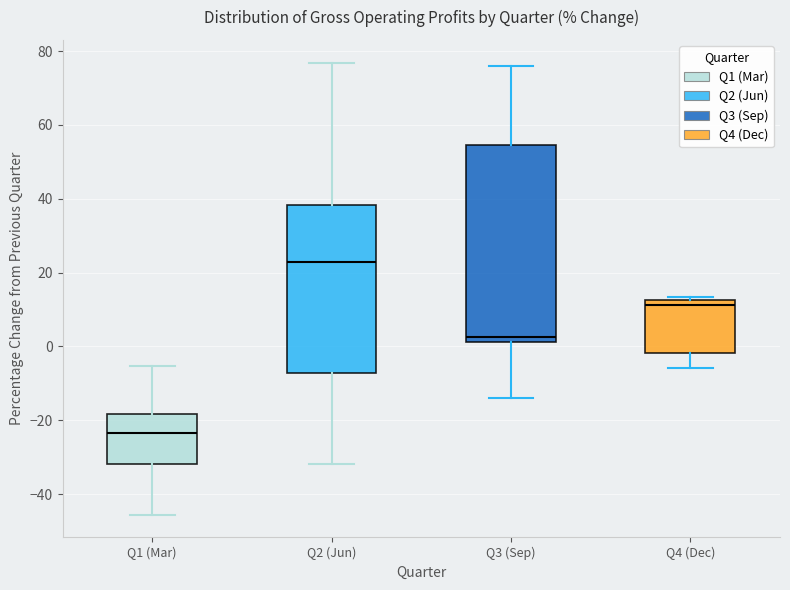

Reading left to right, read every box against the y-axis: the position of its median line, the range the box covers, and the ends of its whiskers. The values are not printed on the chart, so give them approximately, as read against the axis.

Q1 (Mar): median -24, box -32 to -18, whiskers -46 to -6
Q2 (Jun): median 22, box -8 to 38, whiskers -32 to 76
Q3 (Sep): median 2 (just above the box's lower edge), box 2 to 54, whiskers -14 to 76
Q4 (Dec): median 12 (just below the box's upper edge), box -2 to 12, whiskers -6 to 14